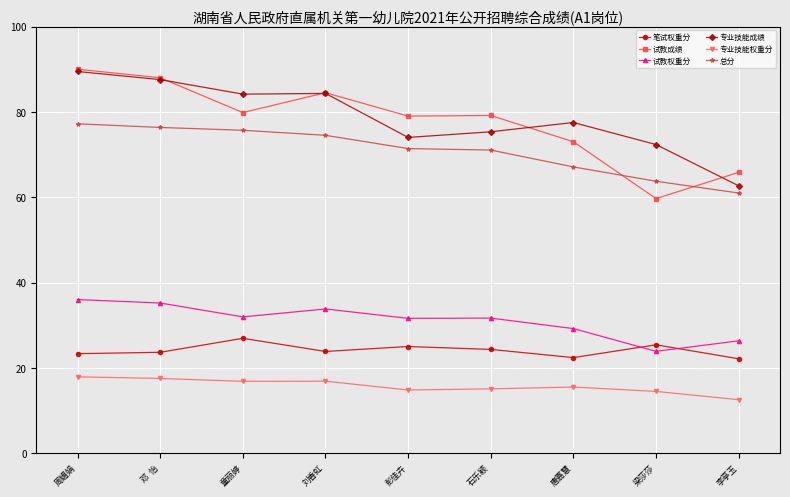

True or false: 专业技能成绩 has more than 0 points higher than both neighbors.

True